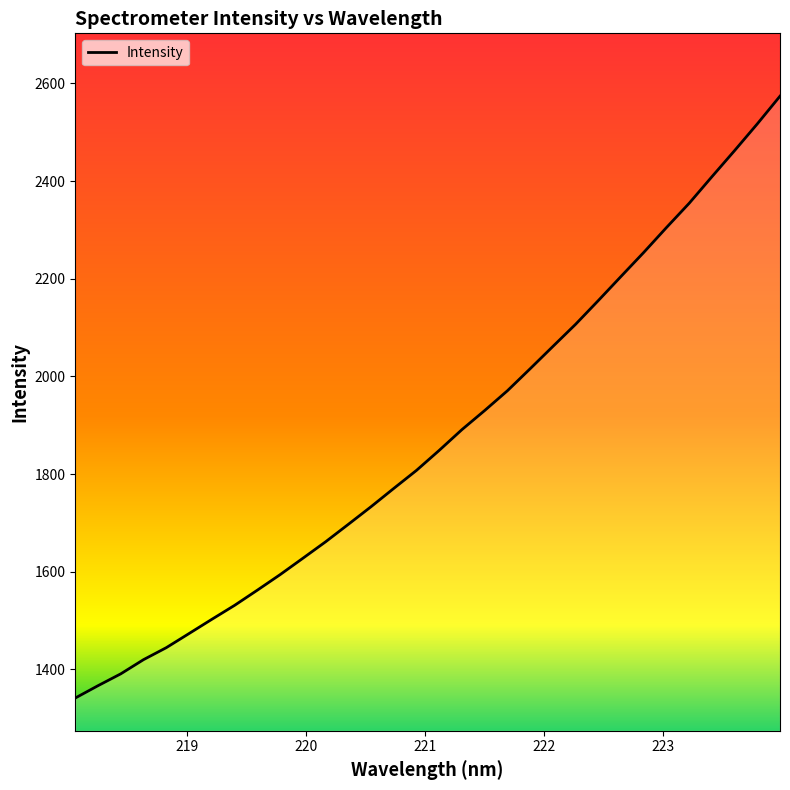

What is the minimum value shown in the chart?

1341.1